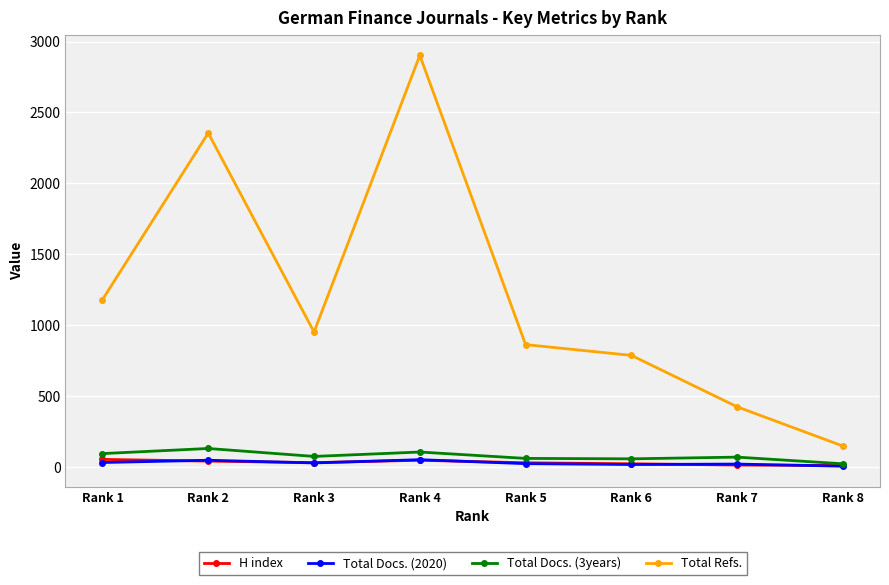

At which category does Total Refs. reach its first local valley?

Rank 3